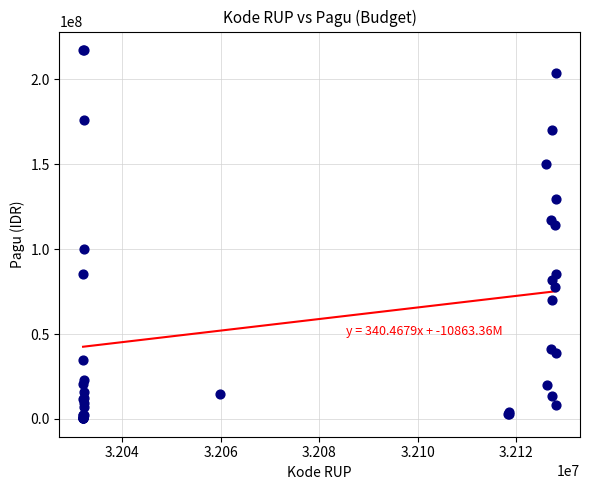

What Y value in the scatter plot is closest to 108830000?

114296000